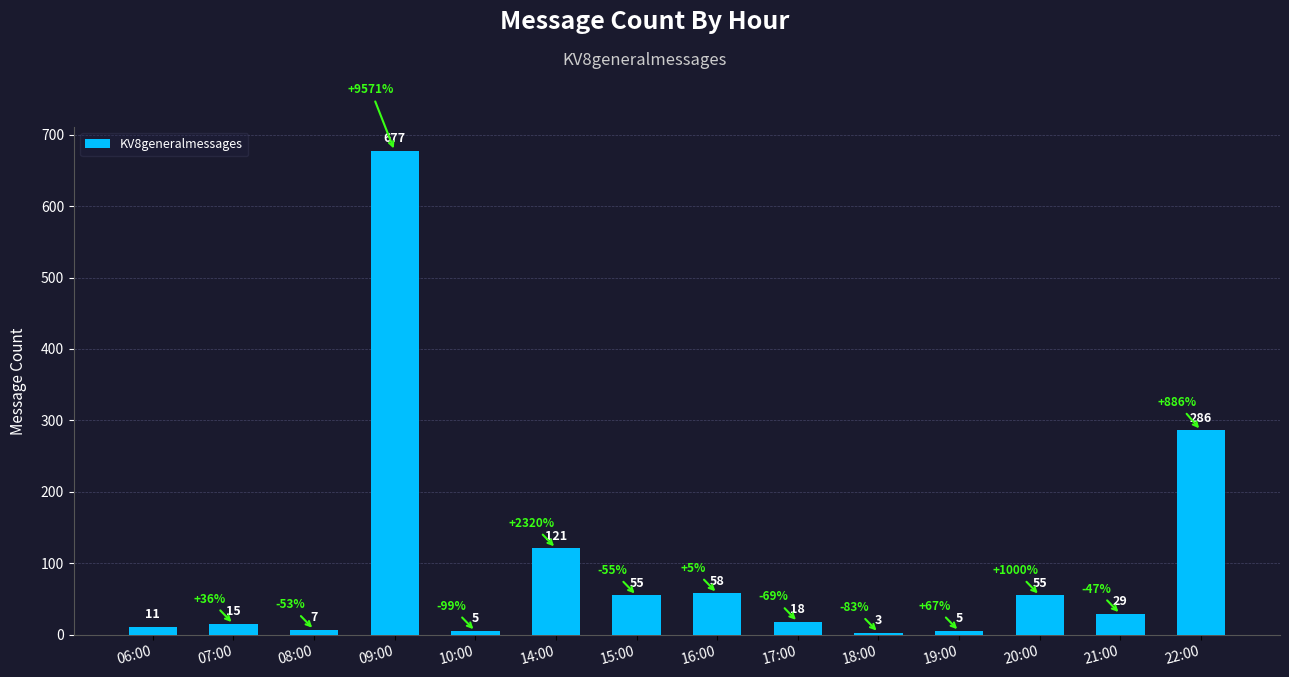

Read the value at 15:00.

55